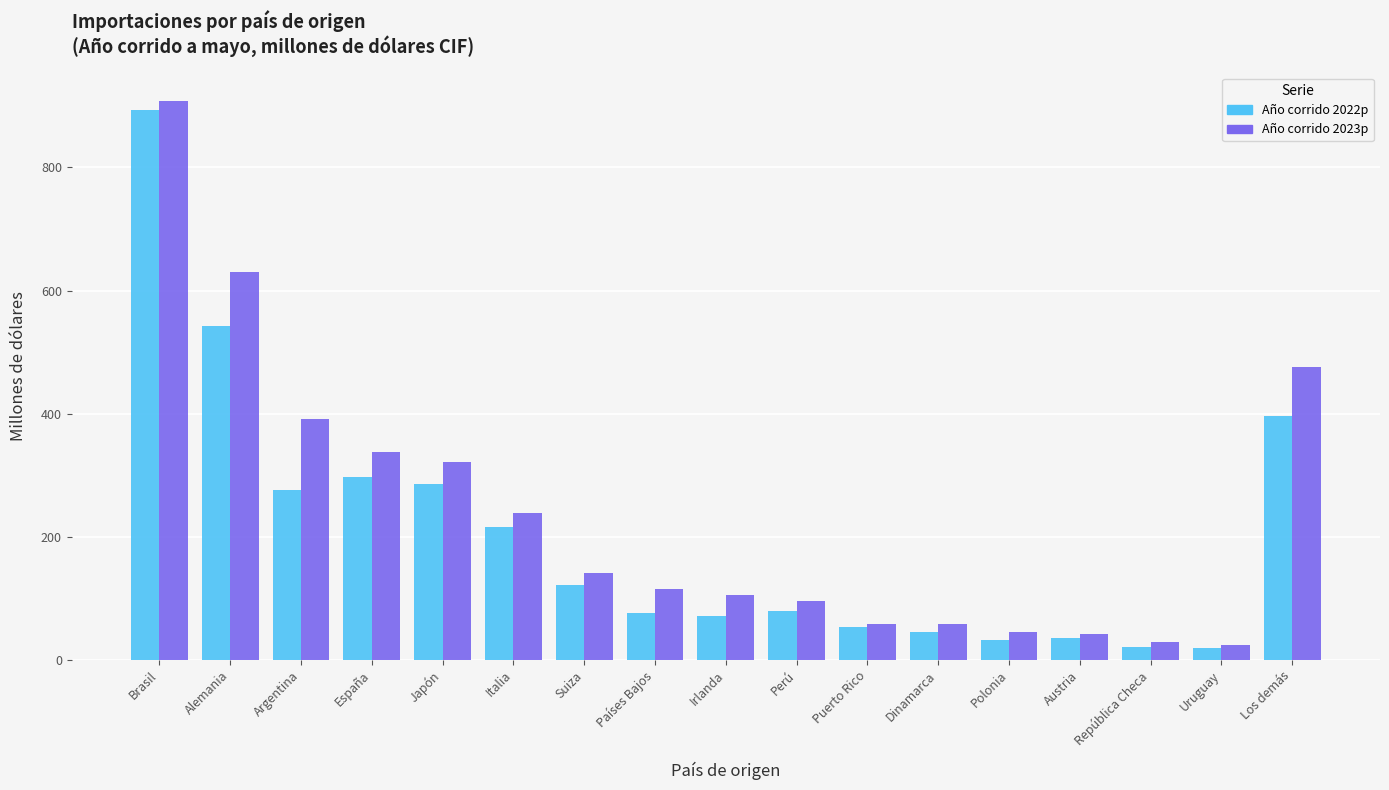

At España, list the series in order from smallest to largest.

Año corrido 2022p, Año corrido 2023p